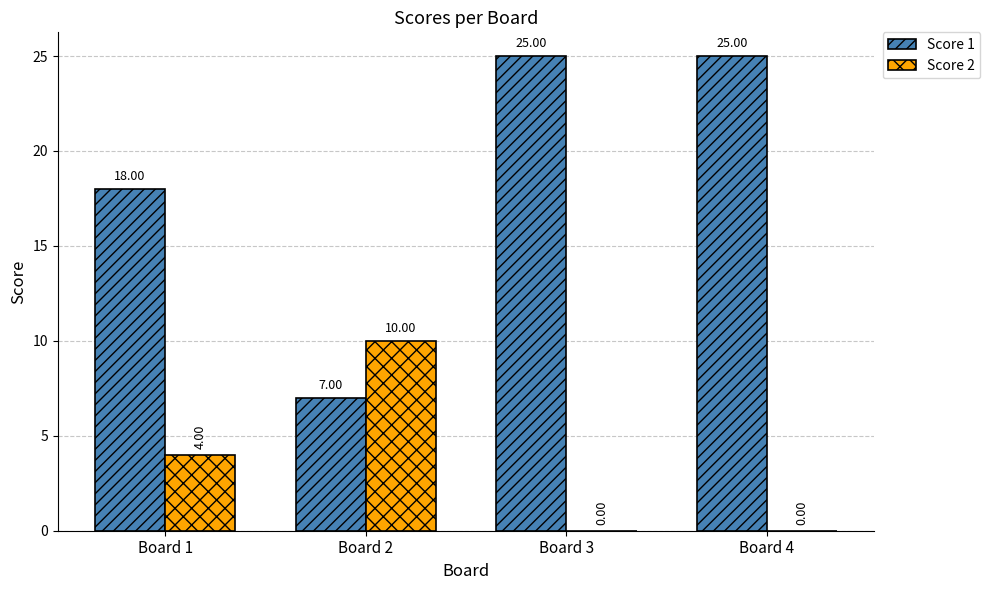

What is the total value across all series at Board 4?

25